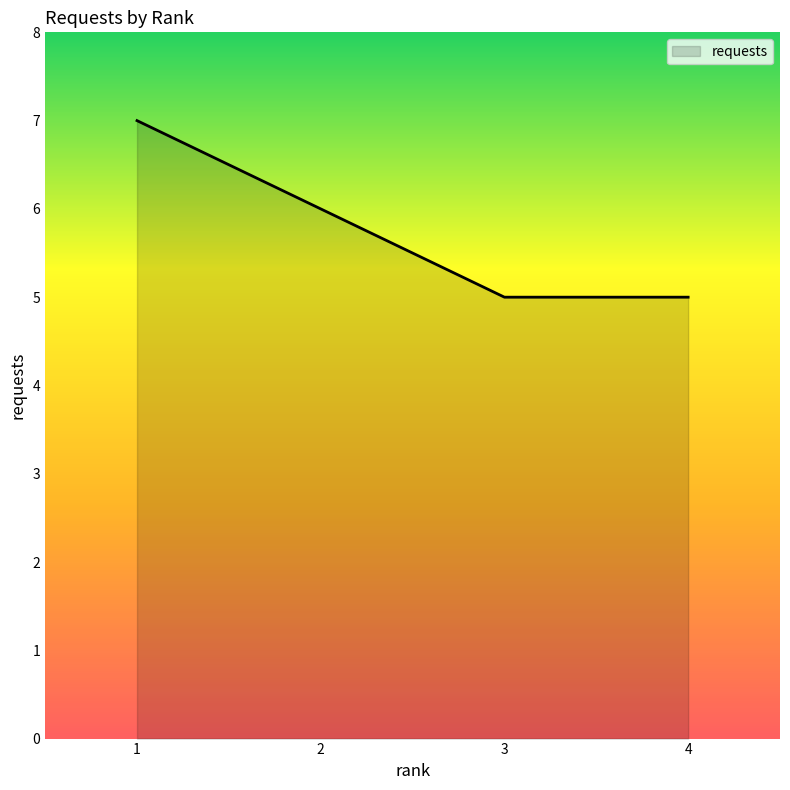

True or false: there are more than 1 points higher than both neighbors.

False